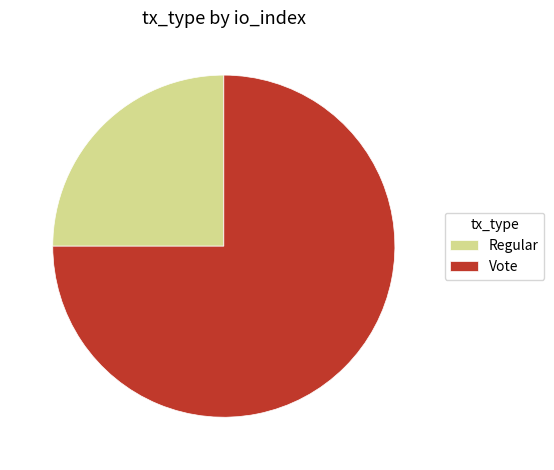

Between Regular and Vote, which is larger?

Vote